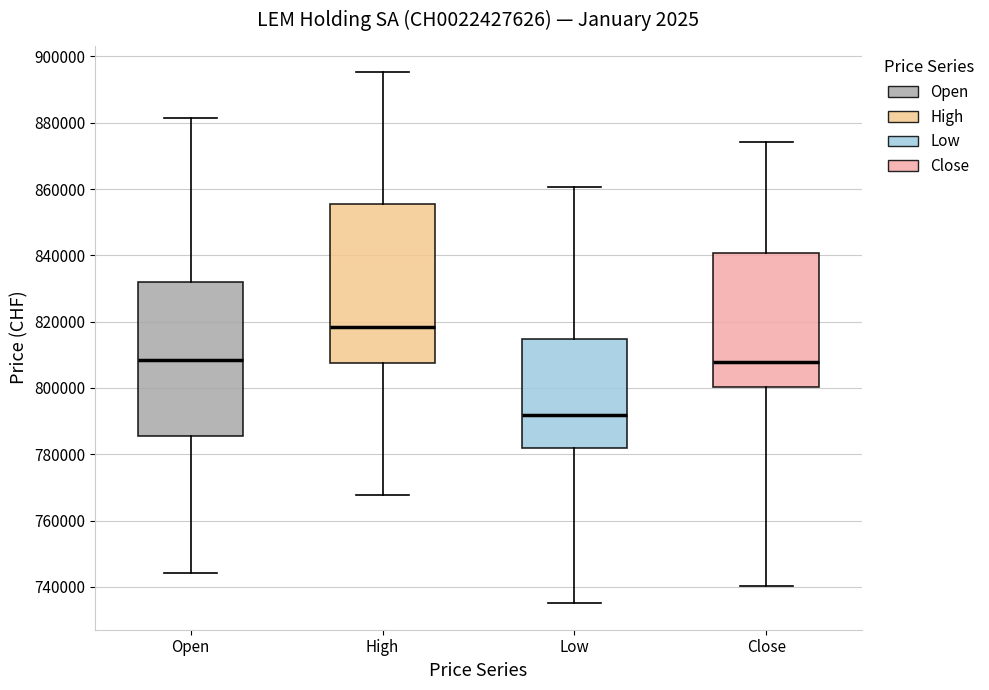

Where does the lower whisker of the box for High end on the y-axis? The values are not printed on the chart, so give them approximately, as read against the axis.

768000